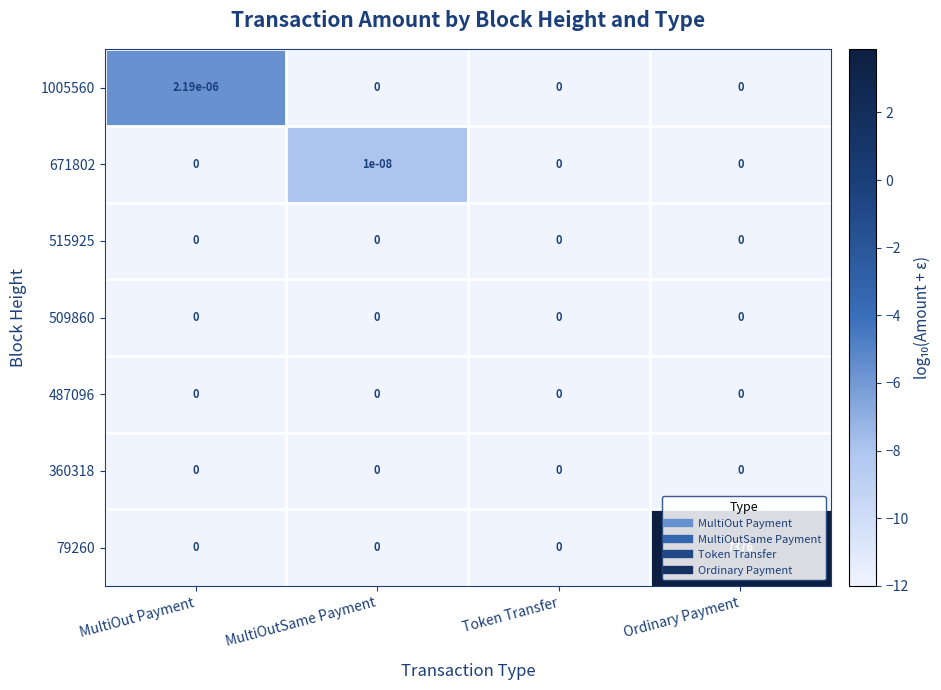

At which label does 79260 reach its peak?

Ordinary Payment